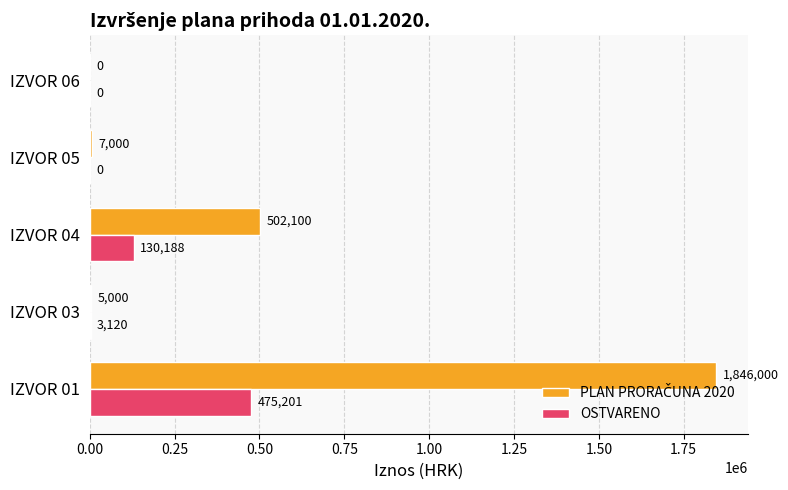

Is it true that OSTVARENO equals 0.0 at IZVOR 06?

True